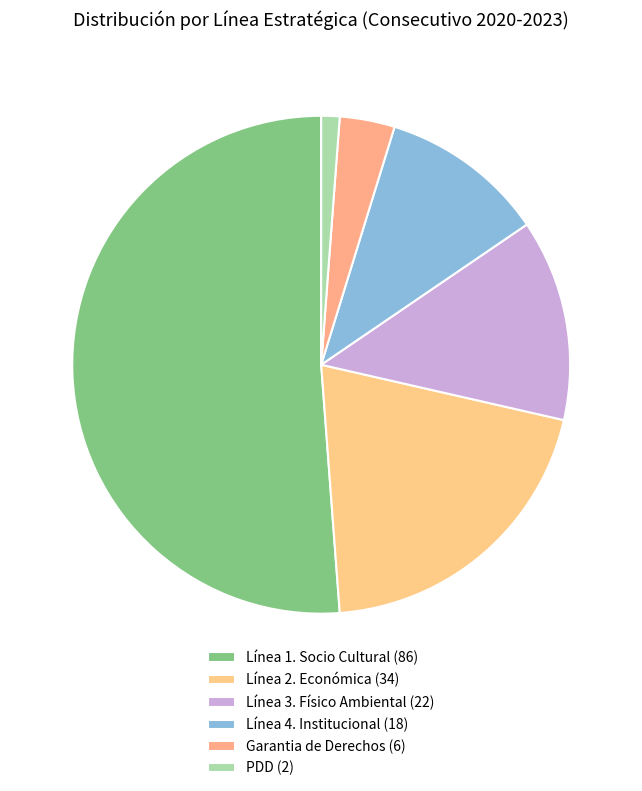

To the nearest percent, what is the average slice percentage?

17%